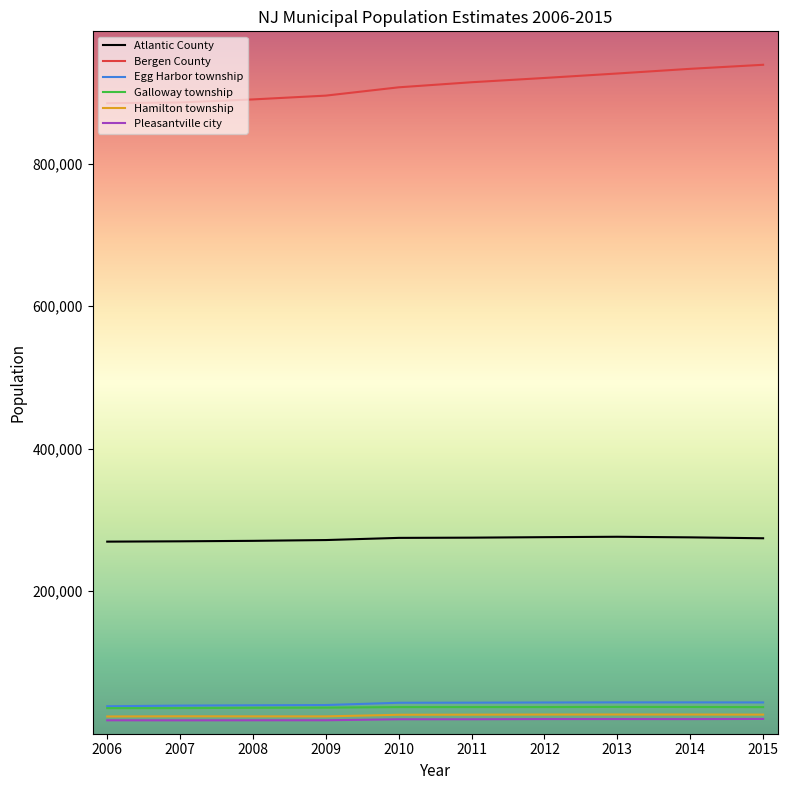

What is the maximum value shown in the chart?

938506